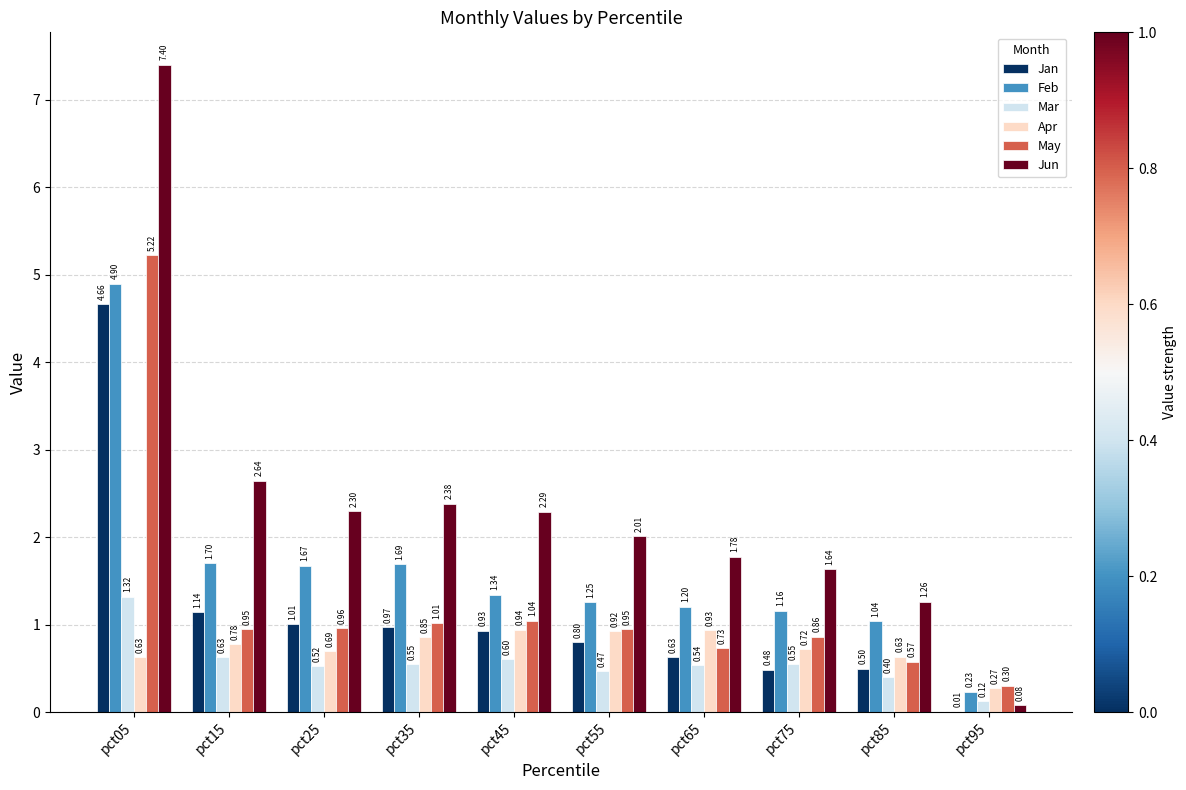

Is it true that Mar equals 1.0 at pct45?

False